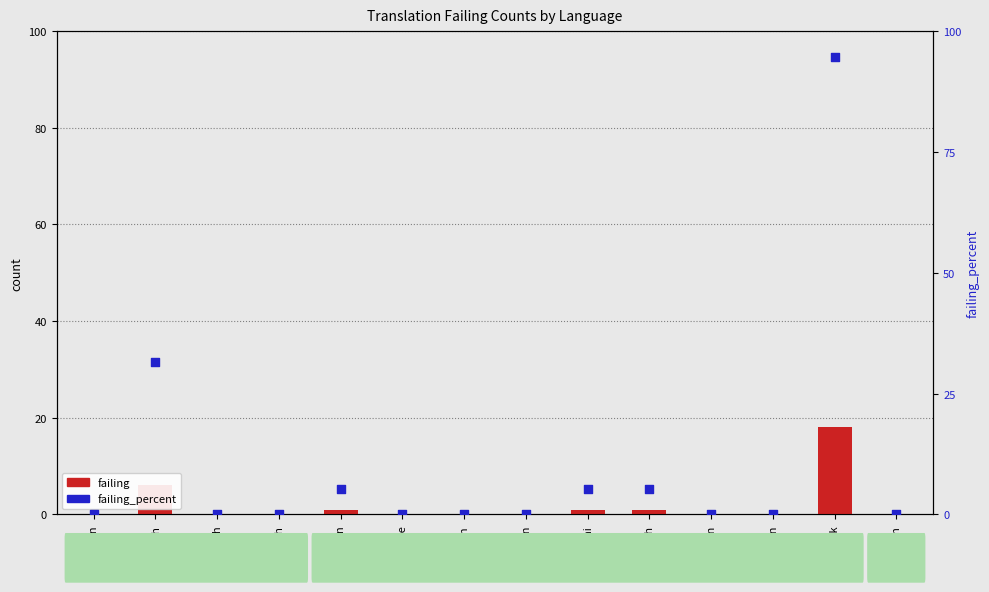

Which series has the largest total across all categories?

failing_percent